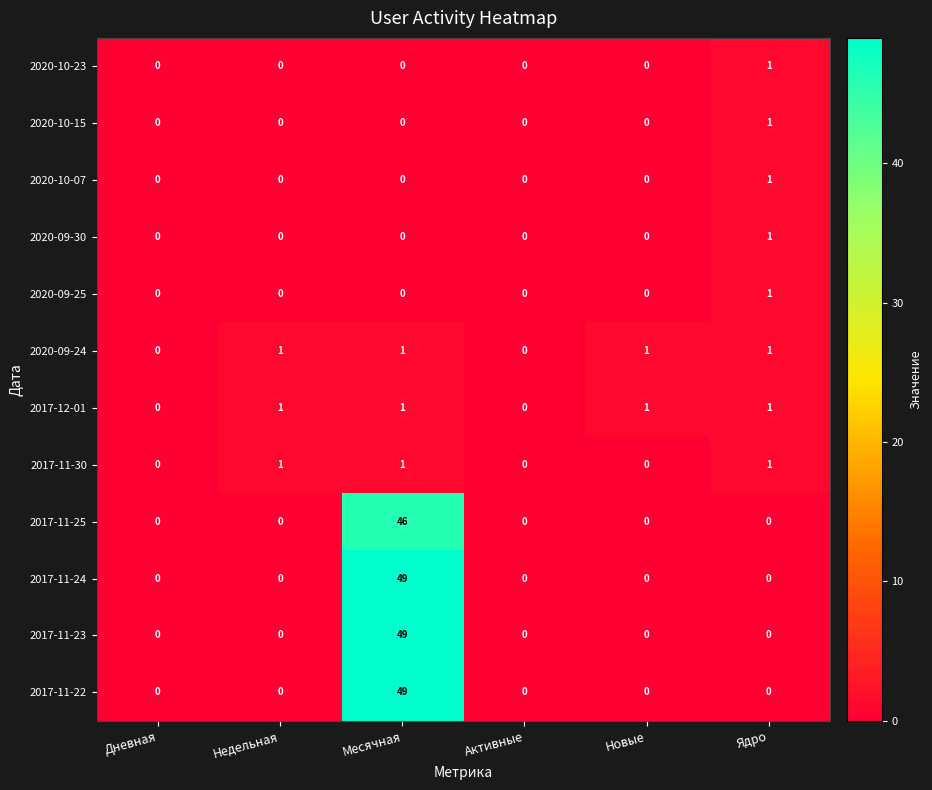

How many categories are shown in the chart?

6